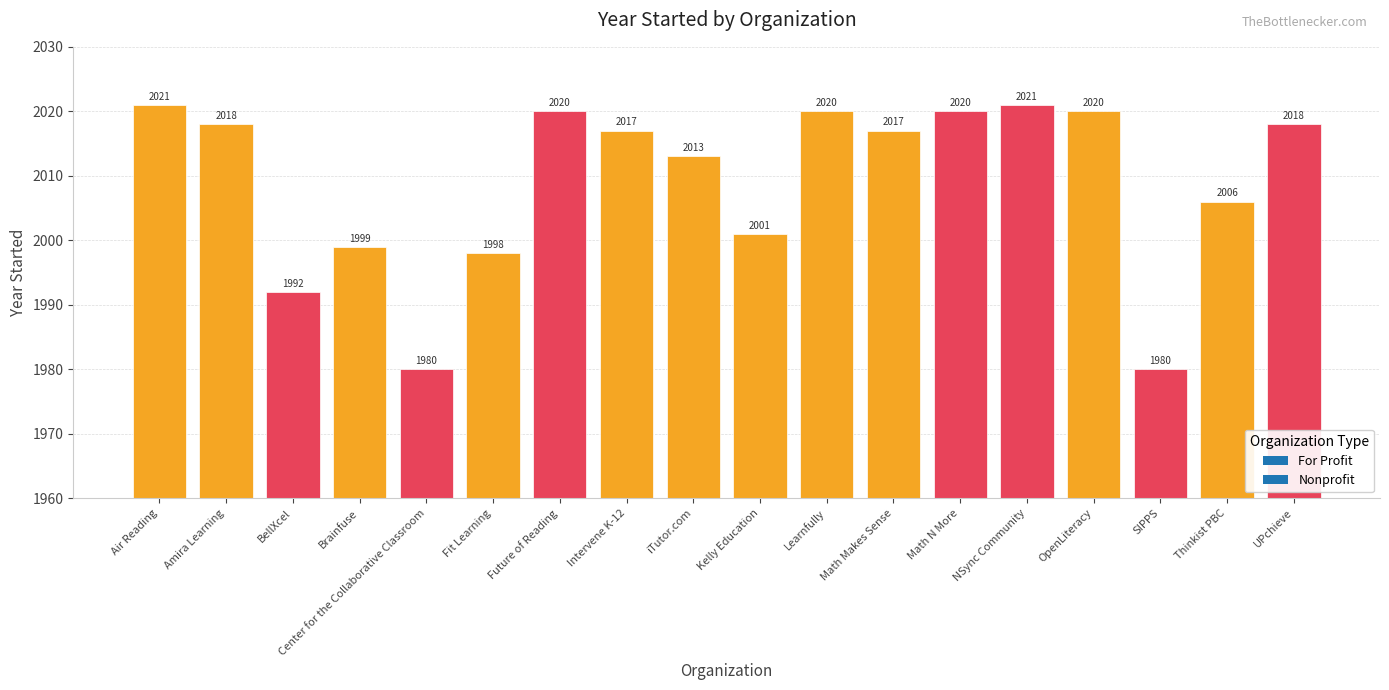

Between Intervene K-12 and Learnfully, which is larger?

Learnfully